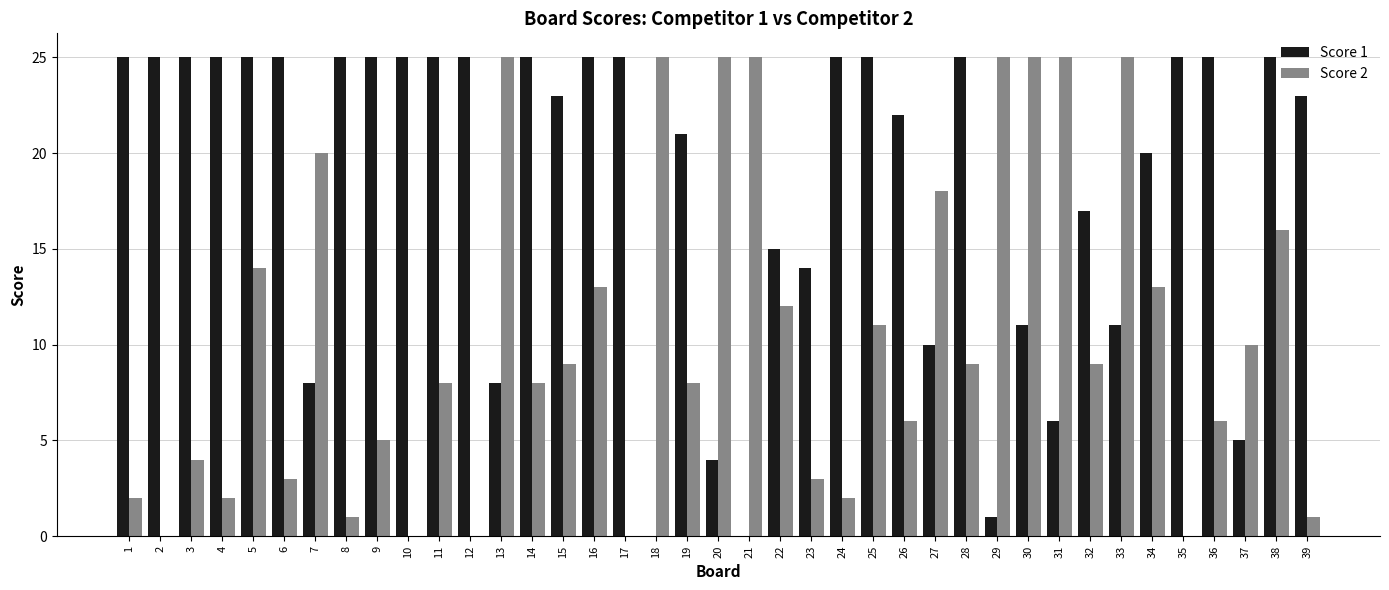

How many distinct data groups are displayed?

2